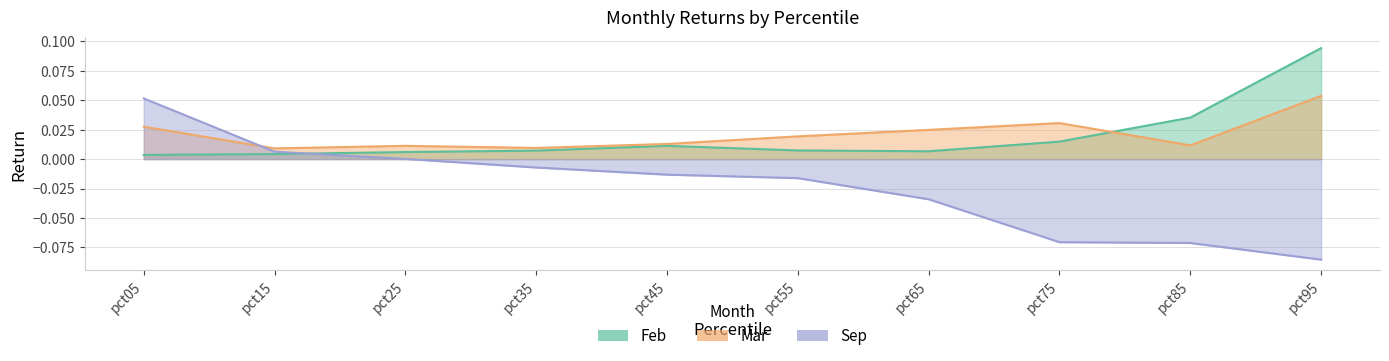

What is the spread (max minus min) of values at pct65?

0.1